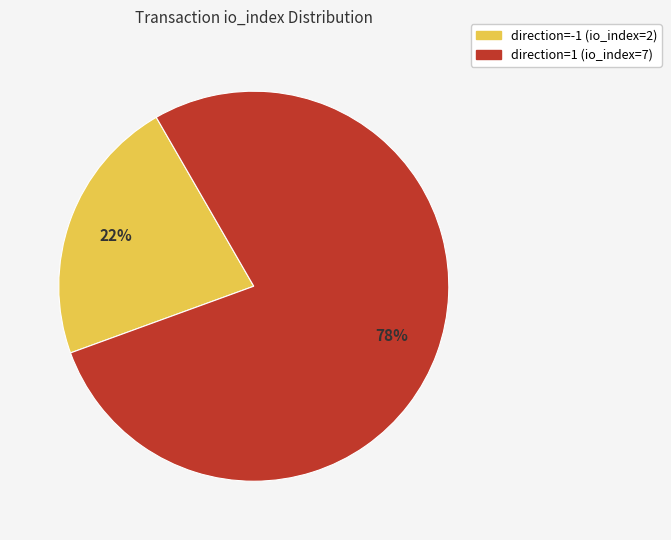

Is it true that direction=-1 (io_index=2) is 22% of the pie?

True